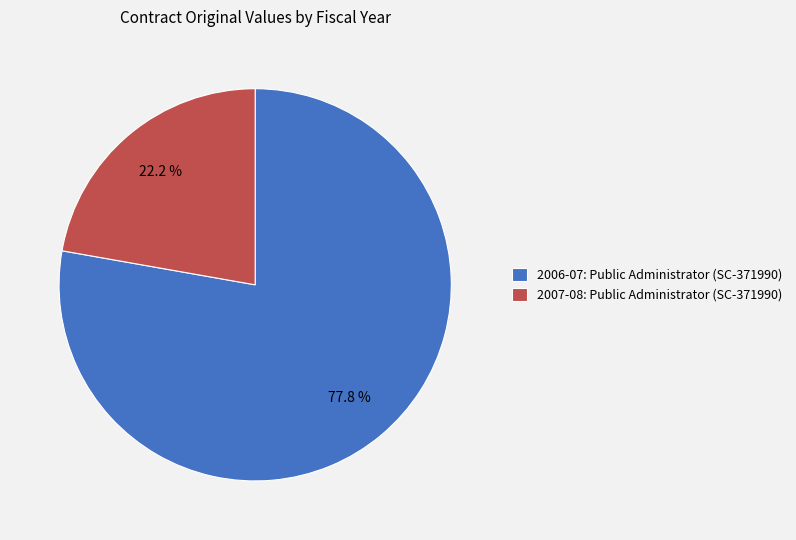

Which category has the biggest portion of the pie?

2006-07: Public Administrator (SC-371990)